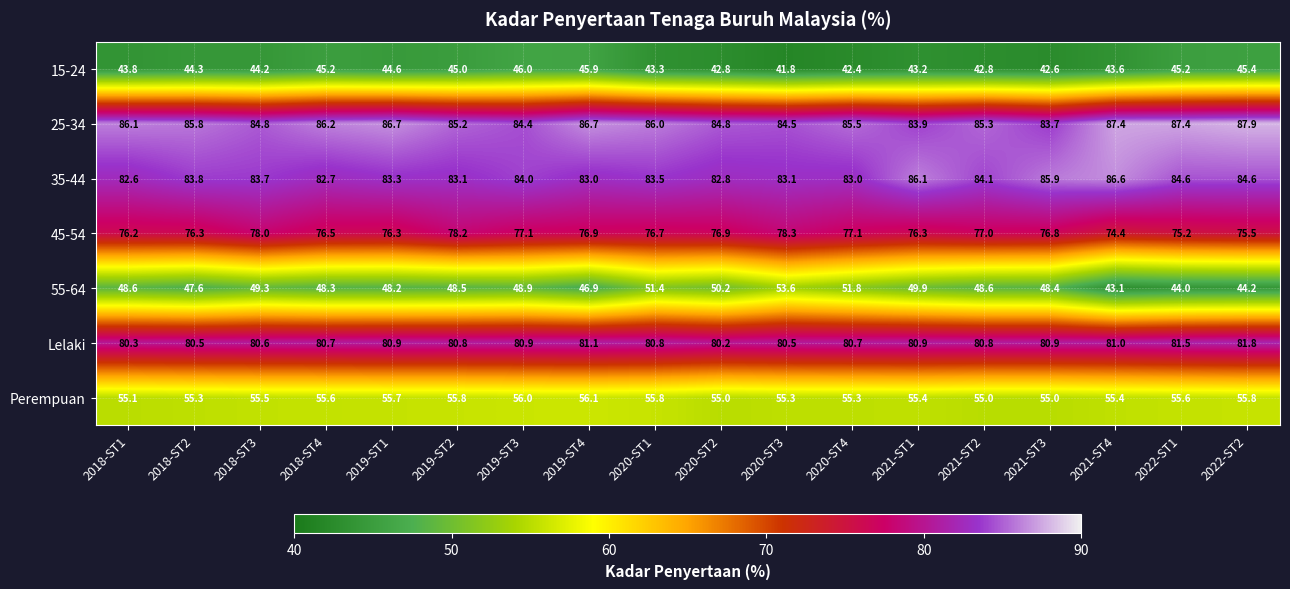

At 2021-ST2, list the series in order from largest to smallest.

25-34, 35-44, Lelaki, 45-54, Perempuan, 55-64, 15-24